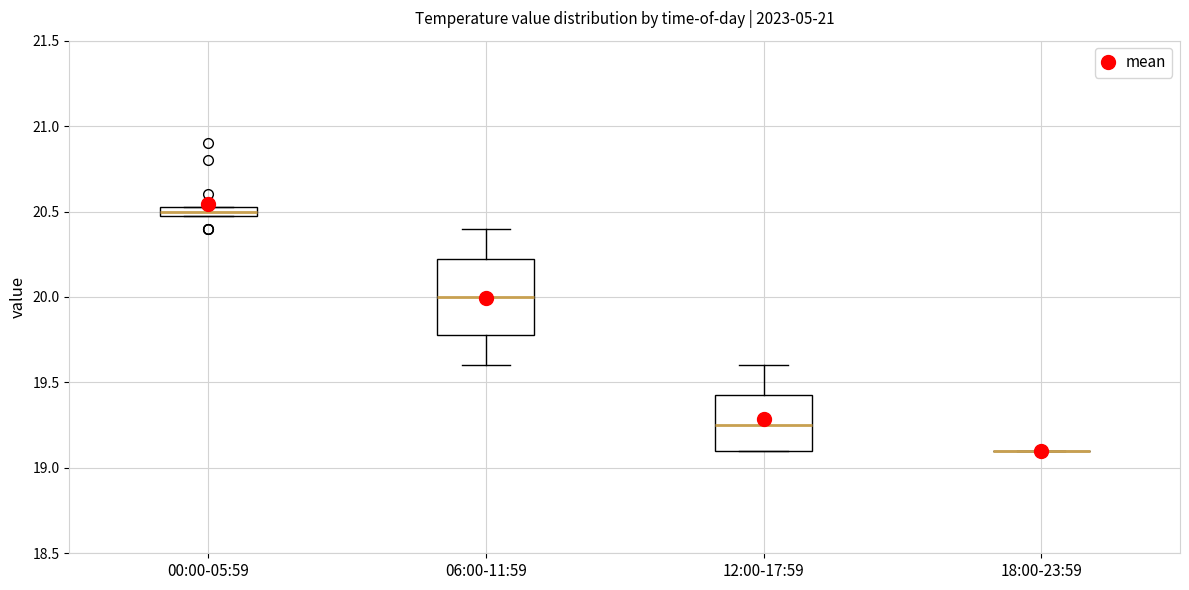

Comparing the boxes themselves (not the whiskers), which one is the tallest?

06:00-11:59